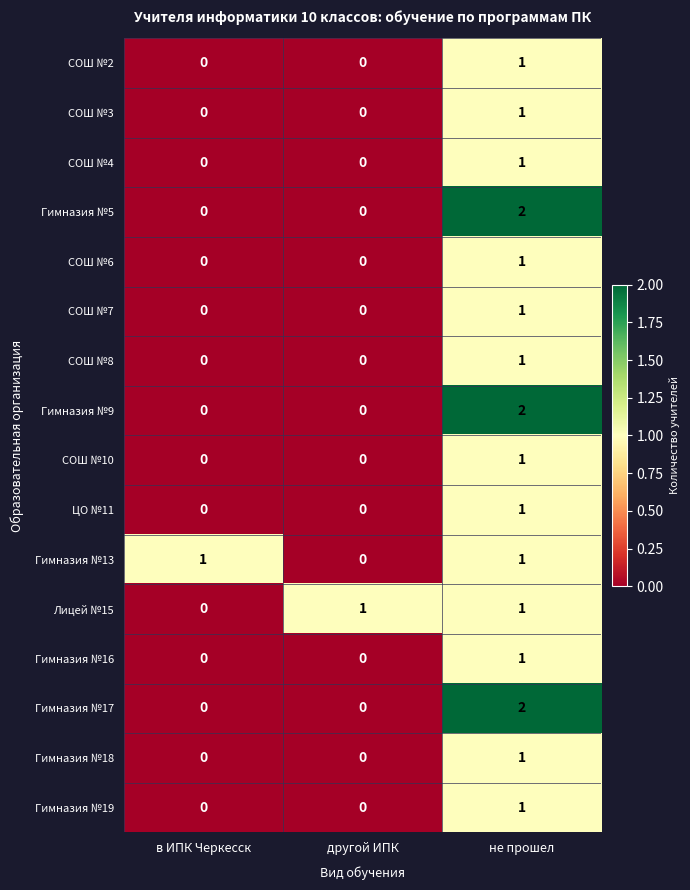

The ЦО №11 series shows -1 at в ИПК Черкесск. True or false?

False